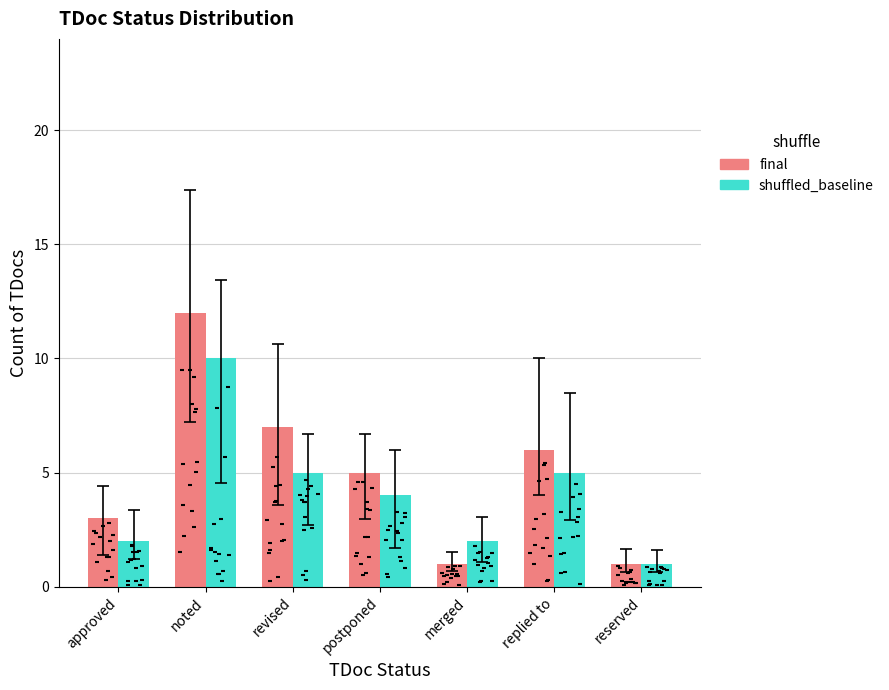

Which series reaches the minimum Y coordinate?

final